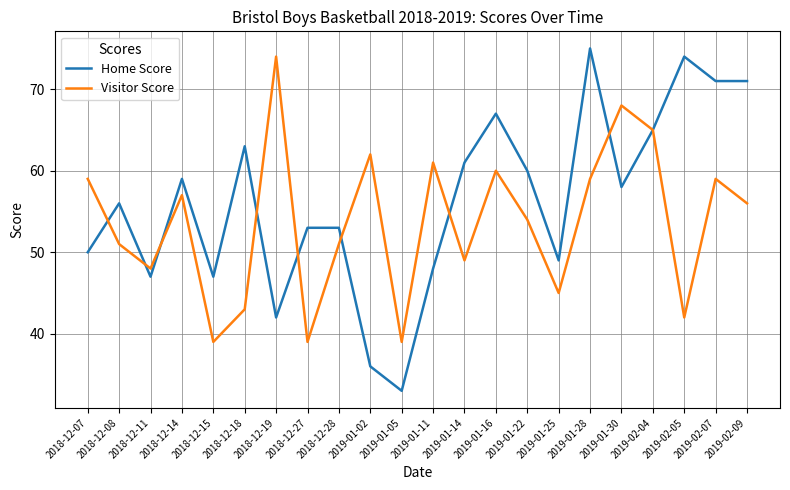

What are all the series names shown in the legend?

Home Score, Visitor Score